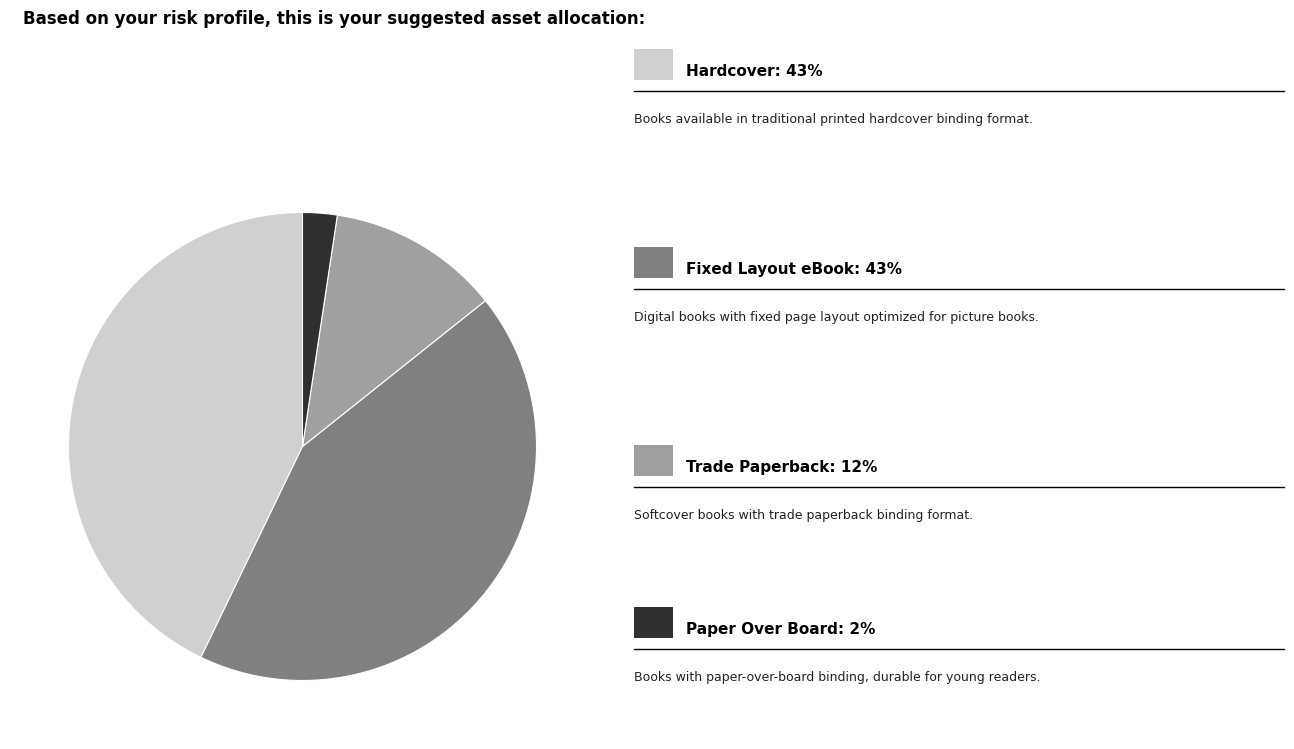

Is there any slice that represents more than half of the pie?

No